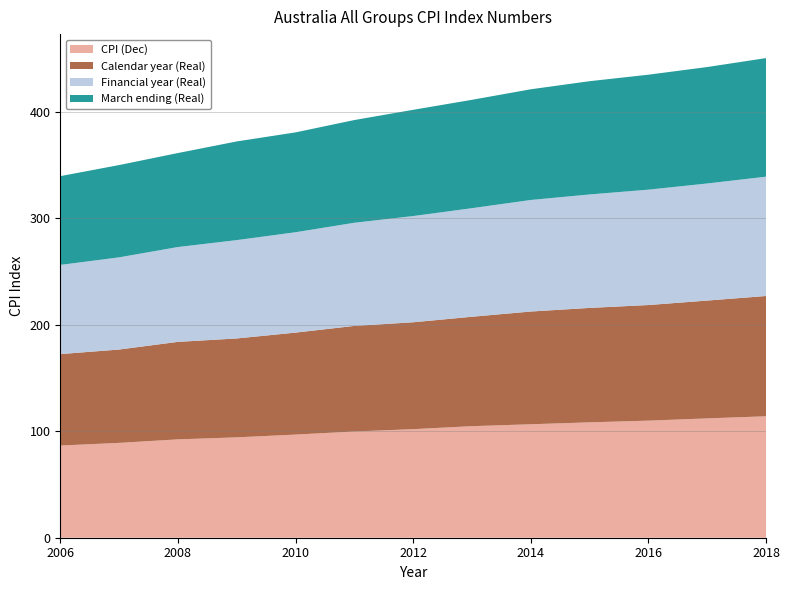

Reading left to right, transcribe all the data shown in this chart.

CPI (Dec): 86.6	89.1	92.4	94.3	96.9	99.8	102.0	104.8	106.6	108.4	110.0	112.1	114.1
Calendar year (Real): 85.9	87.7	91.6	92.9	95.8	99.2	100.4	102.8	105.9	107.5	108.6	110.7	113.0
Financial year (Real): 83.8	86.6	89.1	92.4	94.3	96.9	99.8	102.0	104.8	106.6	108.4	110.0	112.1
March ending (Real): 83.4	86.7	88.3	92.7	93.8	96.5	99.8	101.8	104.0	106.4	108.0	109.4	111.4